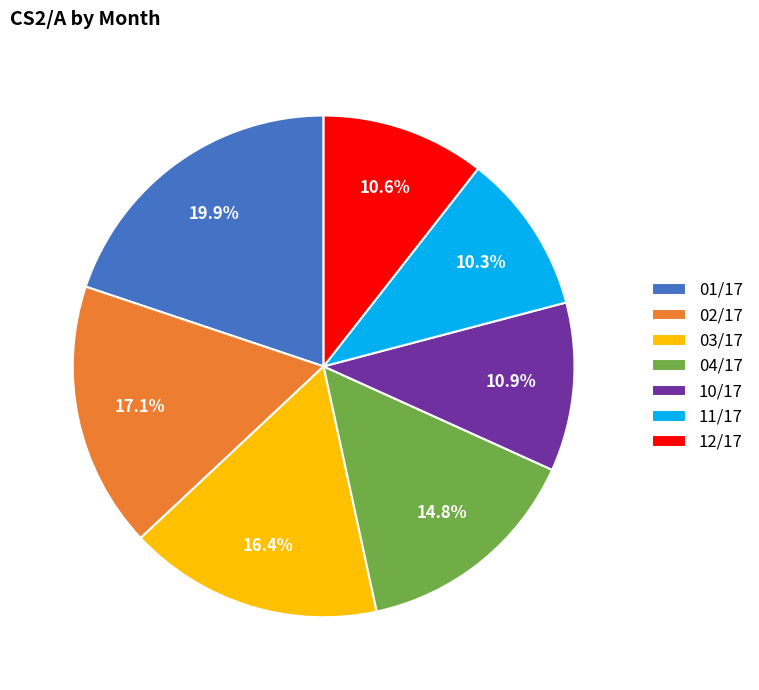

To the nearest percent, what is the average slice percentage?

14%